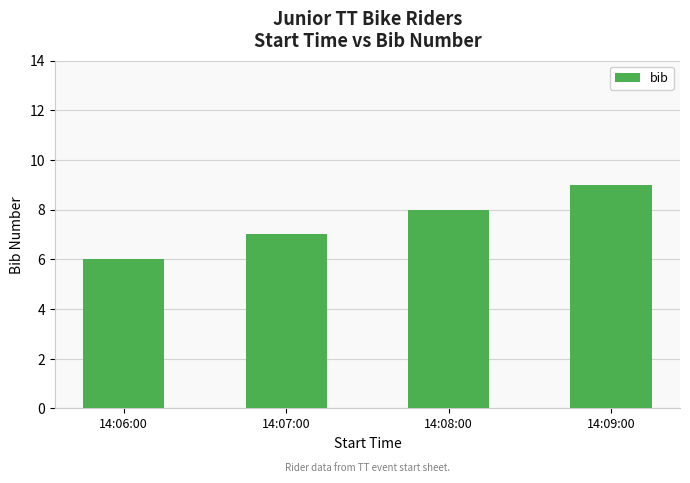

Reading right to left, what are all the values shown in this chart?

14:09:00=9	14:08:00=8	14:07:00=7	14:06:00=6